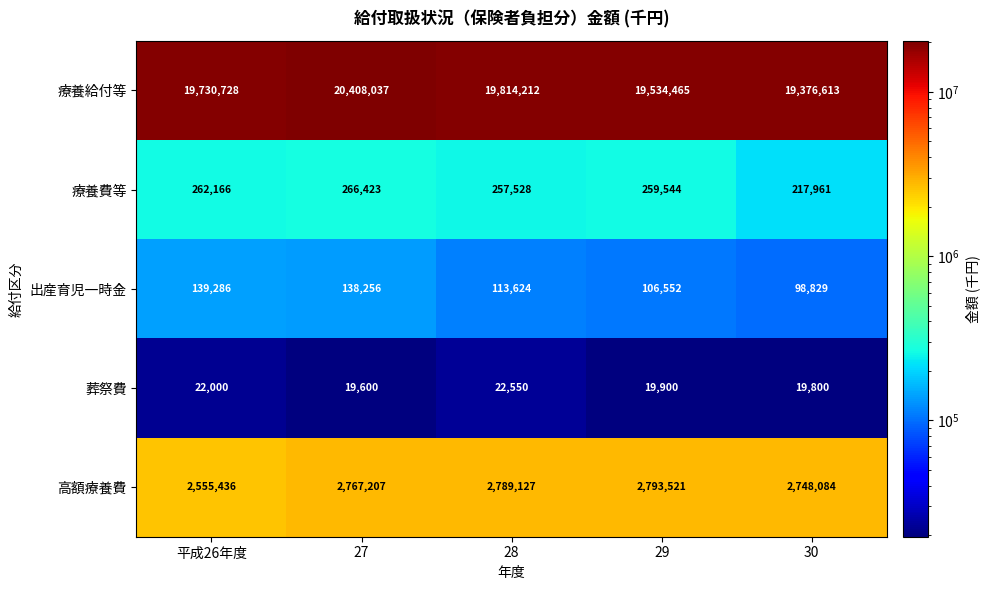

Which series has the largest range (max minus min)?

療養給付等